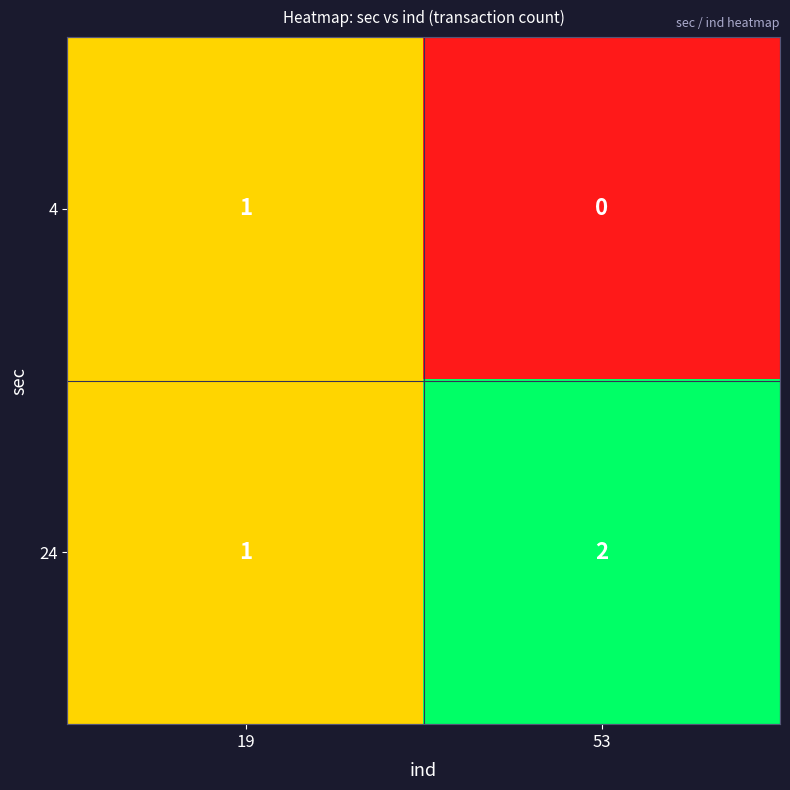

Count the number of categories in the chart.

2